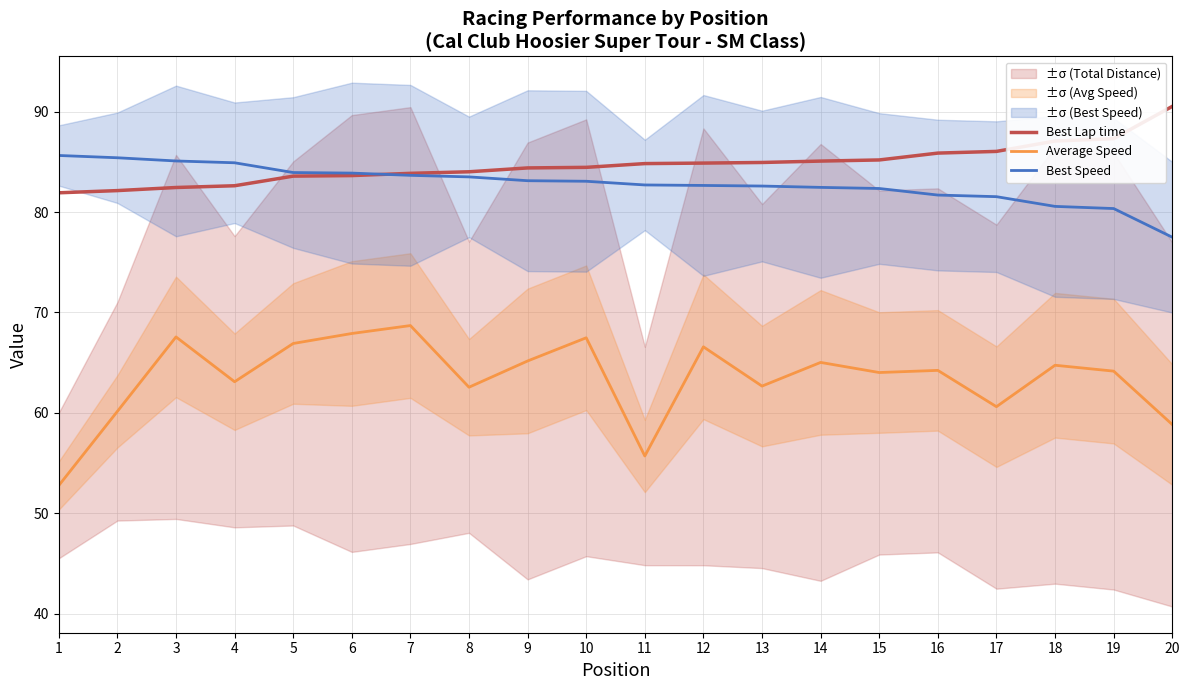

Which series changed the most between 6 and 18?

Best Lap time